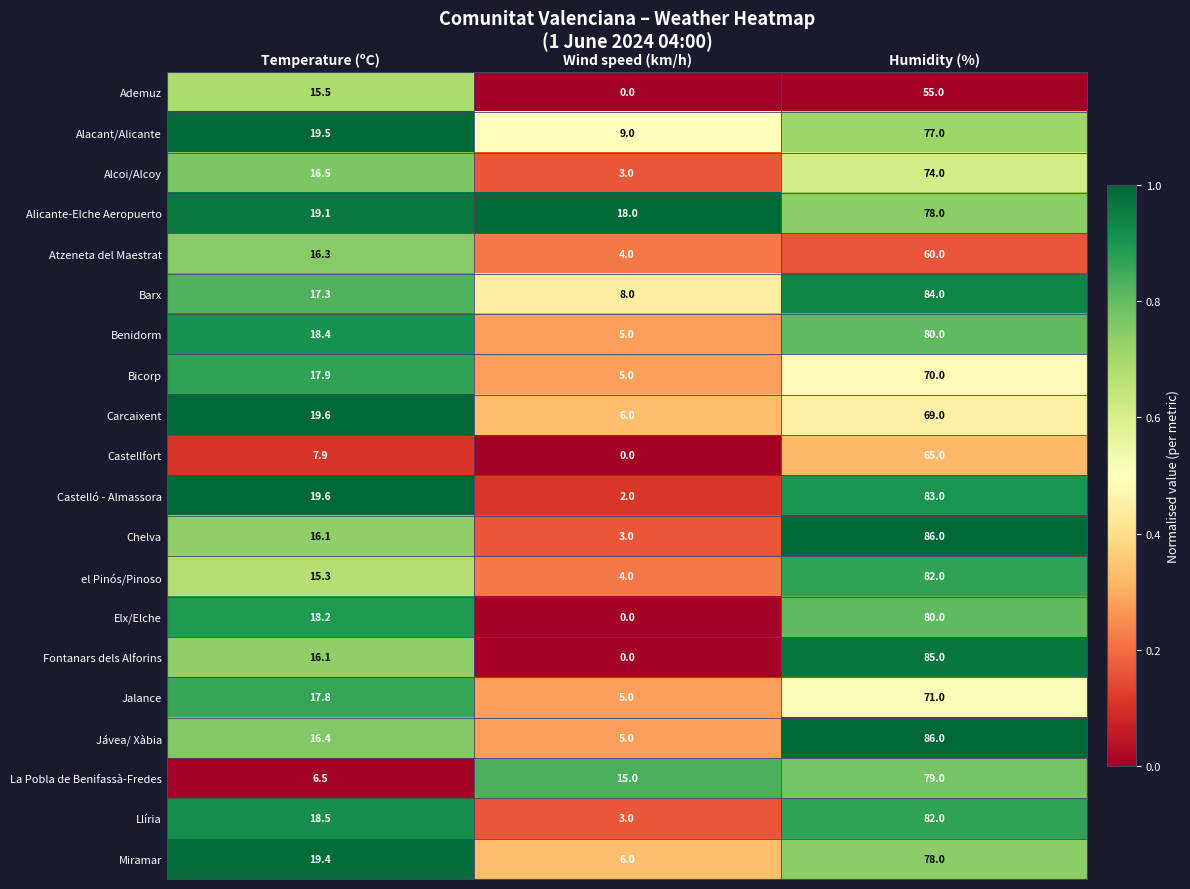

What is the sum of all Jávea/ Xàbia values?

107.4